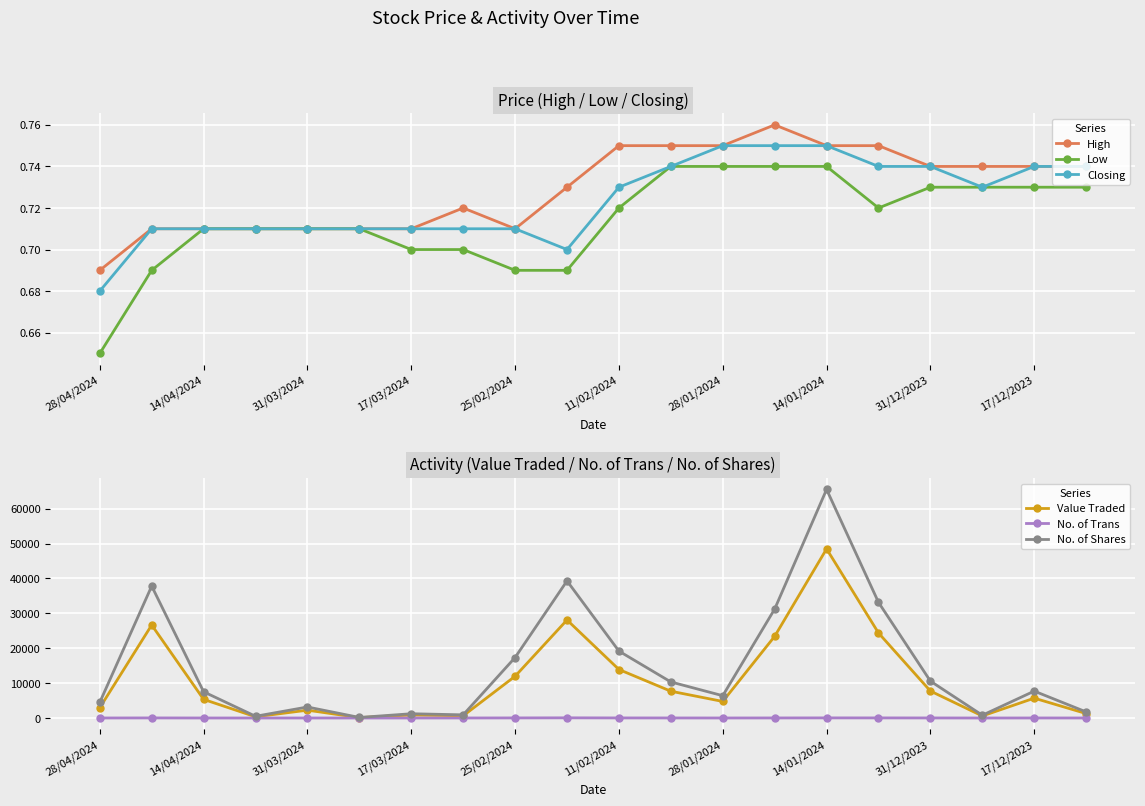

How many High values are between 0 and 1?

20